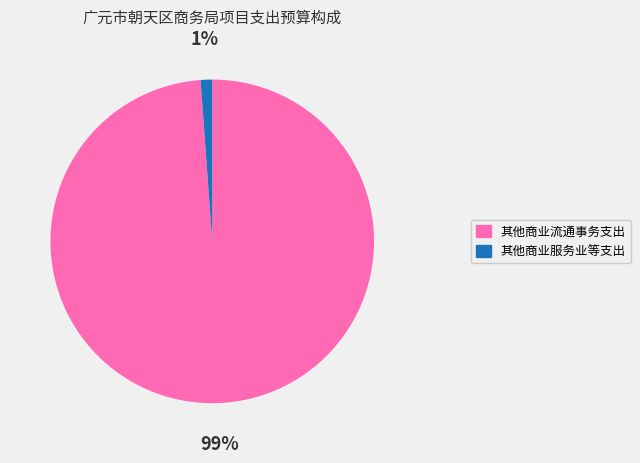

Is 其他商业服务业等支出 the majority of the pie?

No